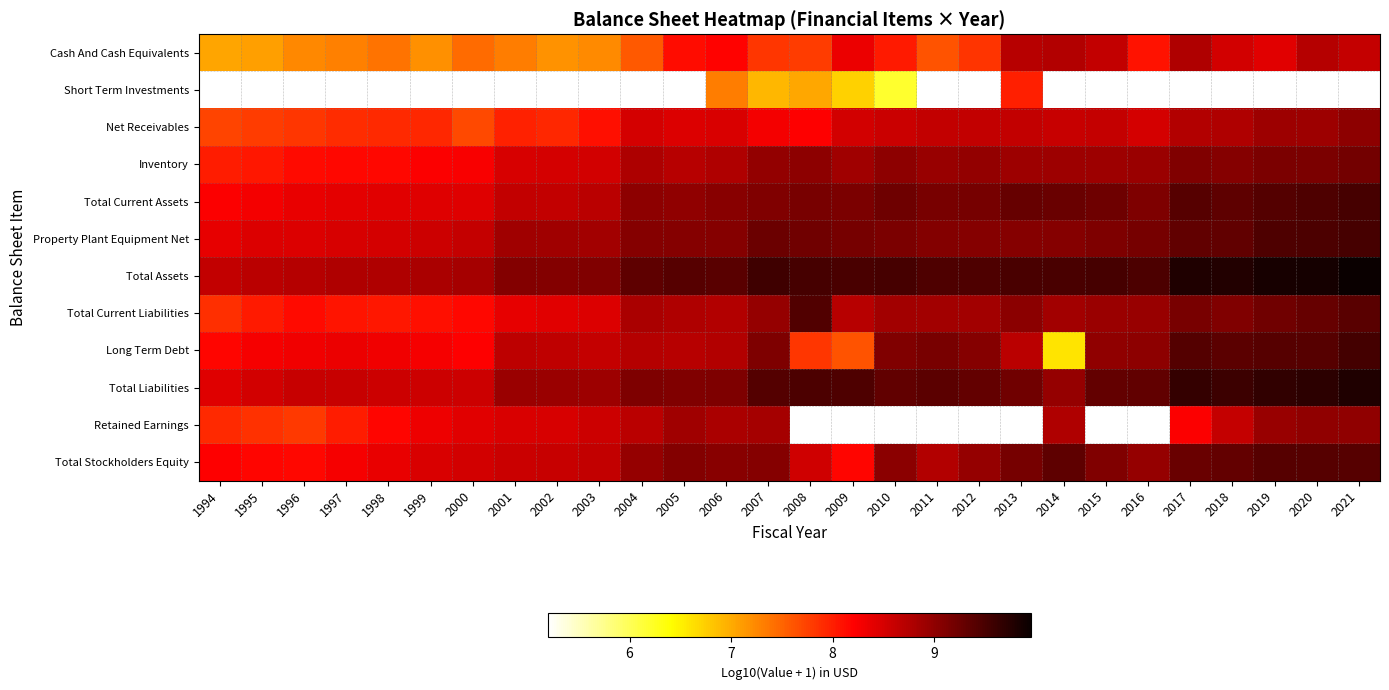

At which label is Cash And Cash Equivalents closest to 7?

1994